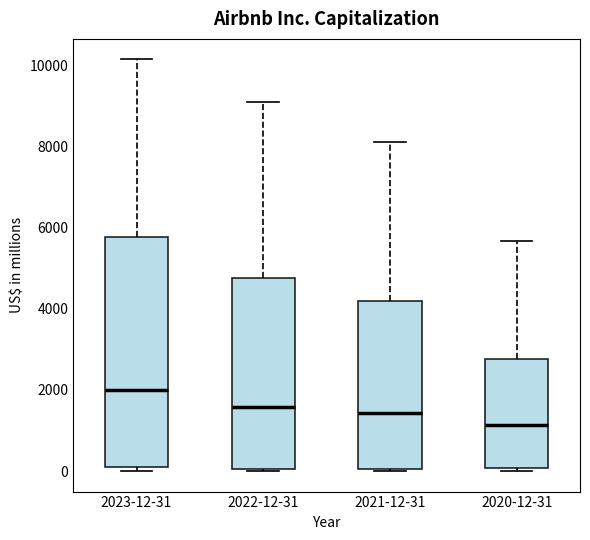

Which box has the highest median line?

2023-12-31